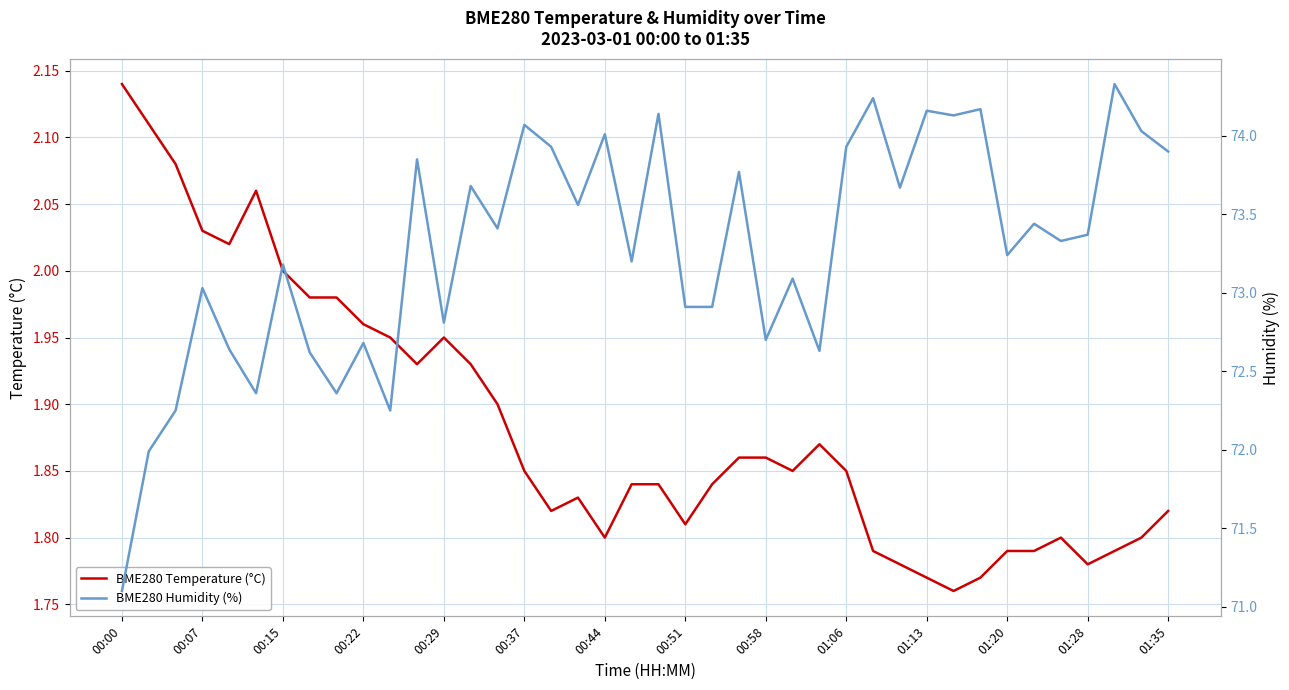

Which has a higher value, 01:13 or 25?

01:13